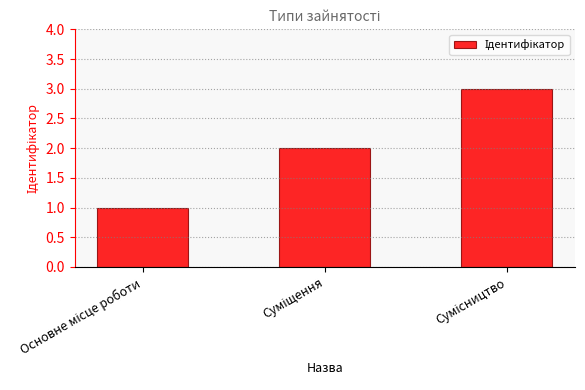

How many series are shown in this chart?

1